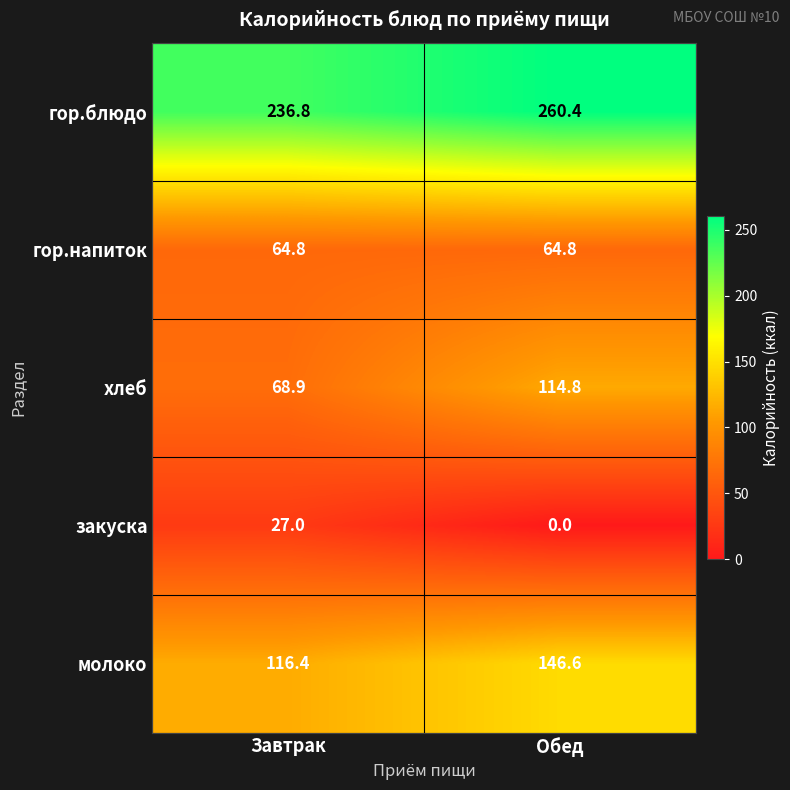

At which category is the sum across all series the highest?

Обед